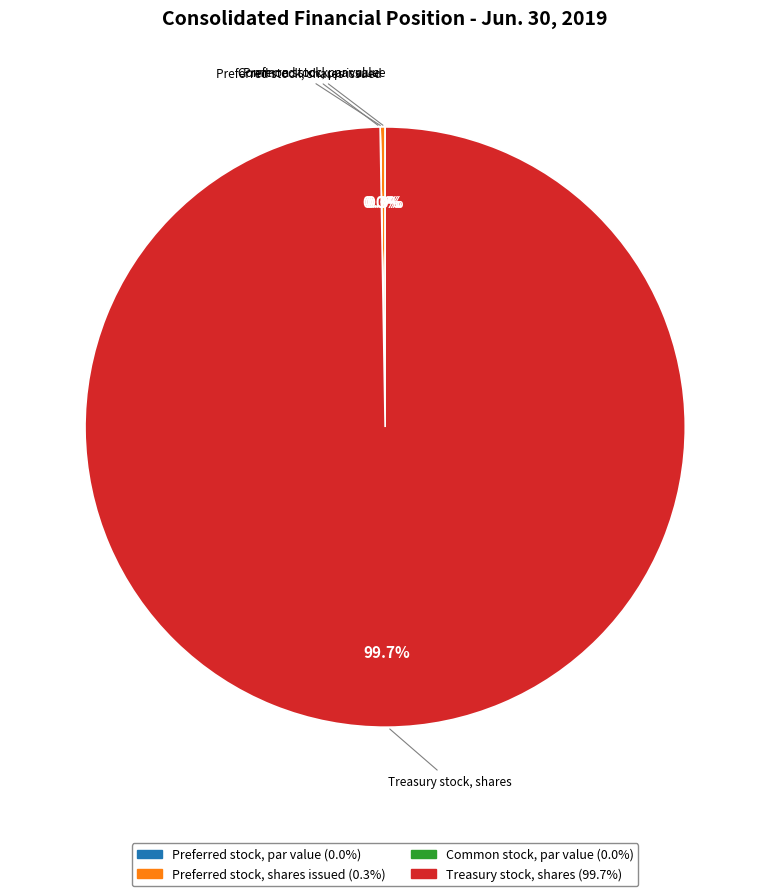

Is there any slice that represents more than half of the pie?

Yes